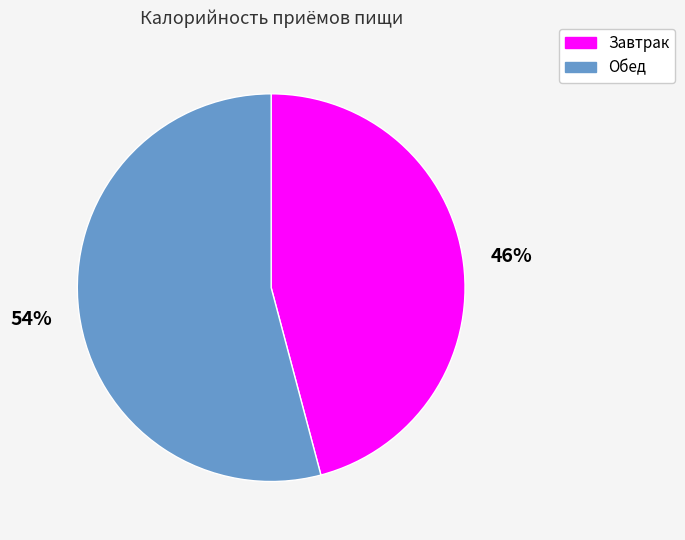

Do Завтрак and Обед together represent more than half of the pie?

Yes